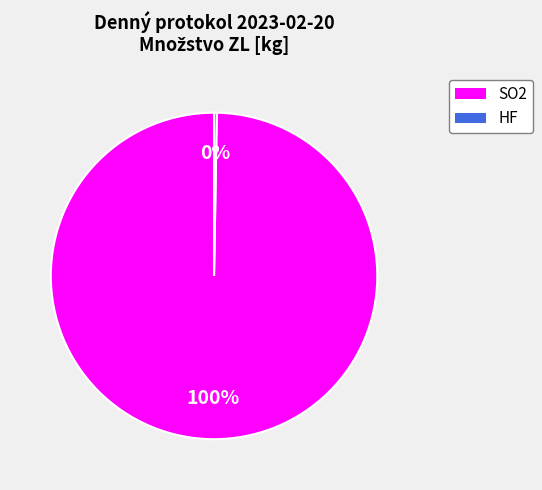

Is there a majority slice in this chart?

Yes